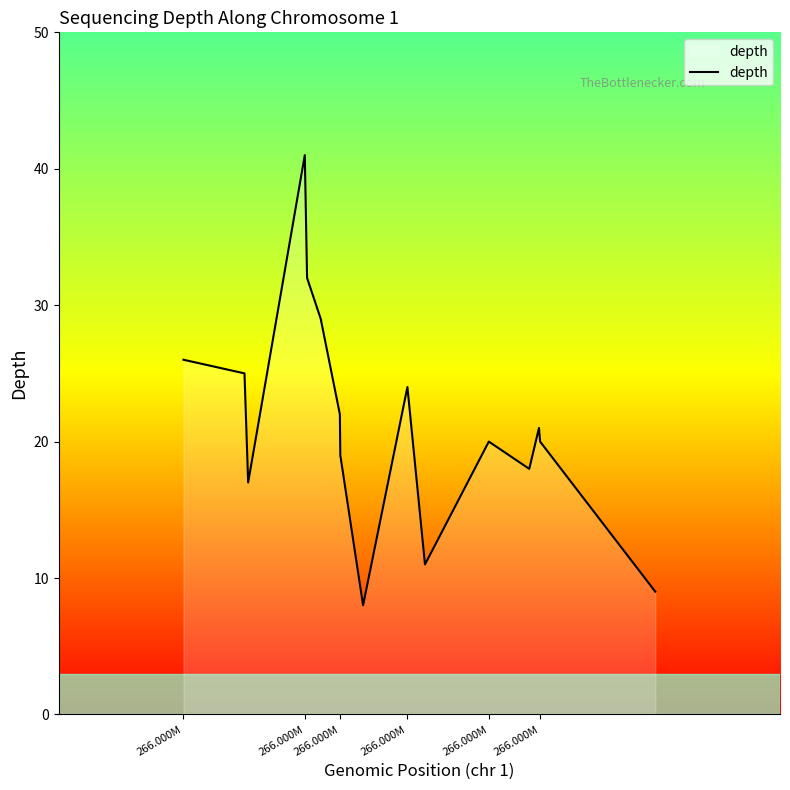

What is the difference between the maximum and minimum values?

33